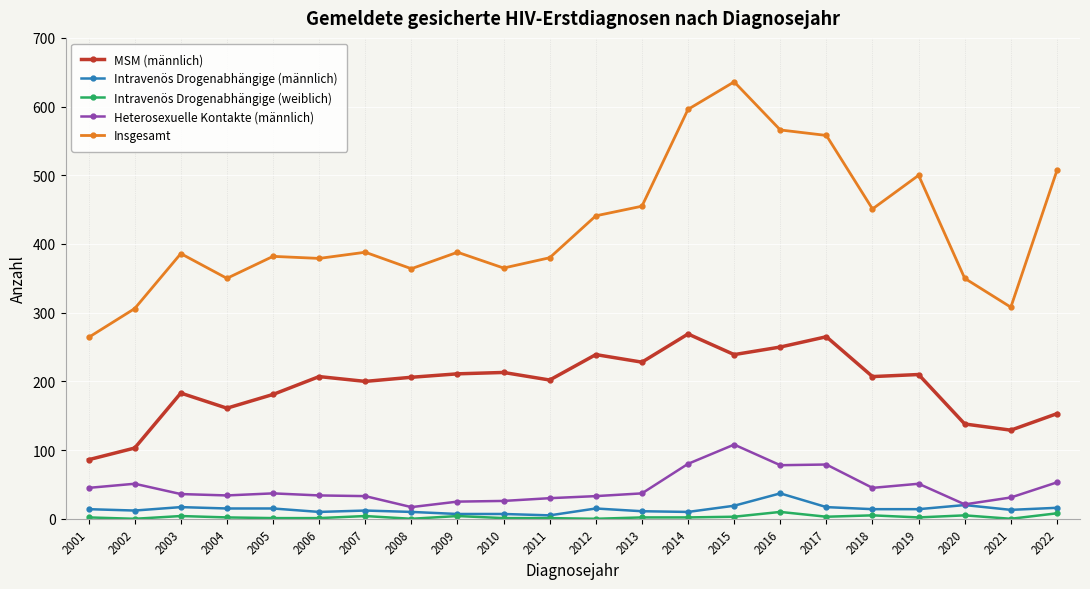

At which category is the sum across all series the highest?

2015